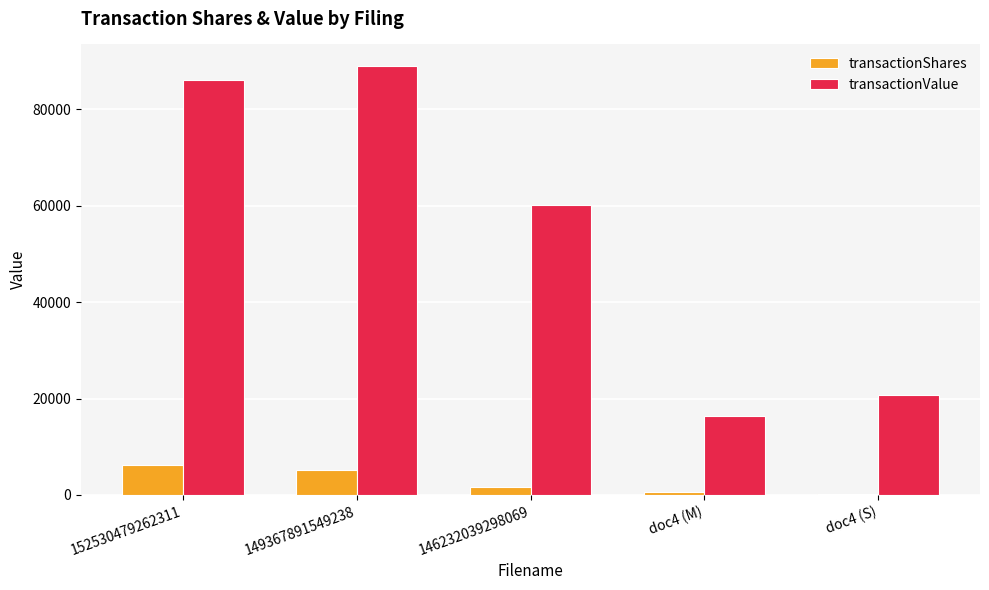

Which series changed the most between 152530479262311 and doc4 (M)?

transactionValue